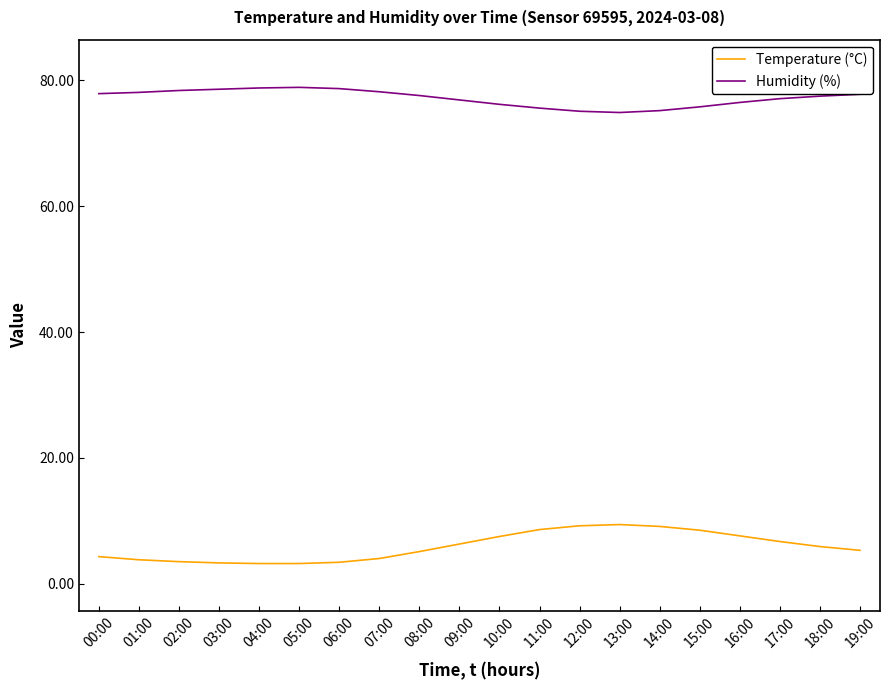

Rank the series by their average value, from lowest to highest.

Temperature (°C), Humidity (%)